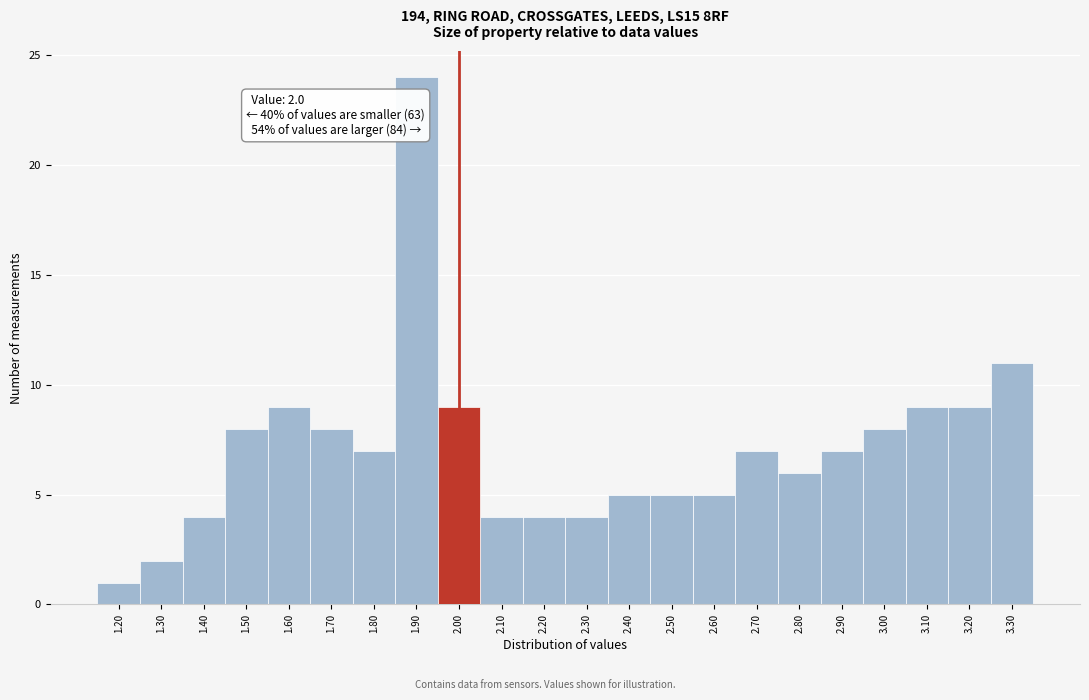

Which range on the x-axis has the tallest bar?

1.85 to 1.95